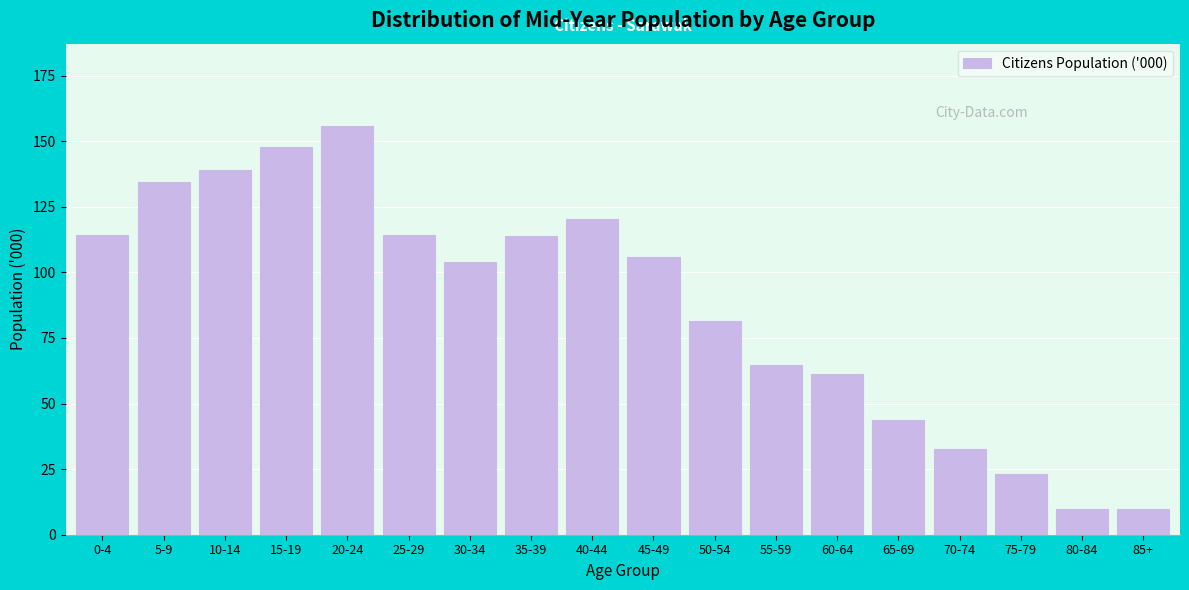

What is the smallest value displayed?

9.7